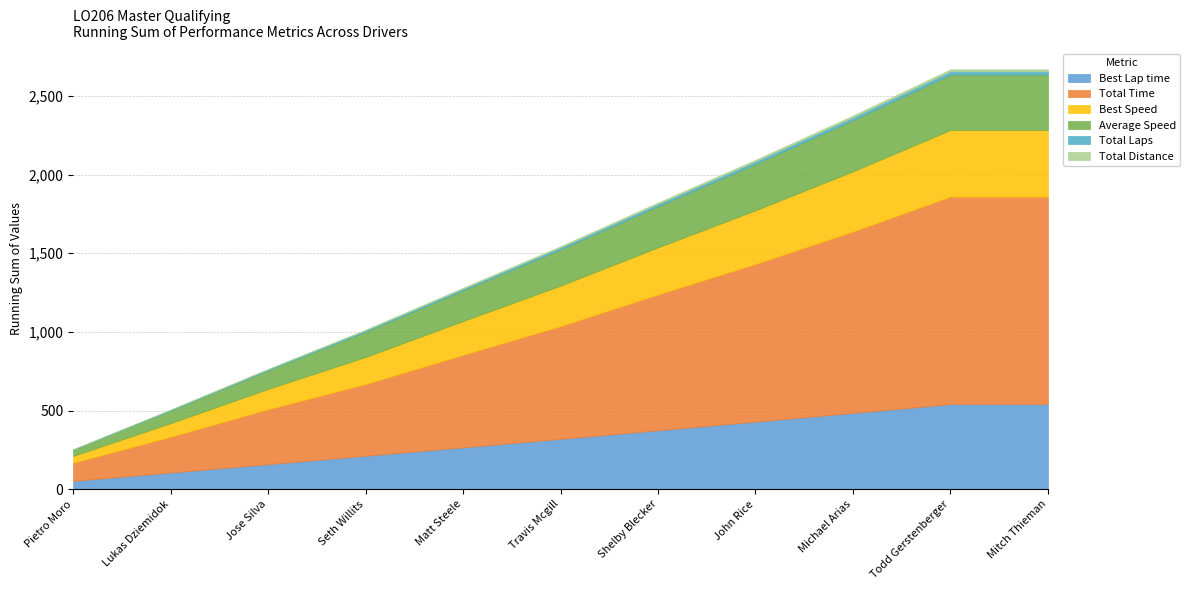

Reading left to right, list all the values displayed in this chart.

Best Lap time: Pietro Moro=52.7	Lukas Dziemidok=53.1	Jose Silva=53.3	Seth Willits=53.4	Matt Steele=53.6	Travis Mcgill=53.7	Shelby Blecker=54.9	John Rice=54.9	Michael Arias=55.2	Todd Gerstenberger=56.1	Mitch Thieman=0.0
Total Time: Pietro Moro=115.4	Lukas Dziemidok=112.0	Jose Silva=121.5	Seth Willits=106.8	Matt Steele=132.0	Travis Mcgill=128.8	Shelby Blecker=146.6	John Rice=139.2	Michael Arias=150.9	Todd Gerstenberger=165.8	Mitch Thieman=0.0
Best Speed: Pietro Moro=43.5	Lukas Dziemidok=43.1	Jose Silva=43.0	Seth Willits=42.9	Matt Steele=42.7	Travis Mcgill=42.6	Shelby Blecker=41.7	John Rice=41.7	Michael Arias=41.5	Todd Gerstenberger=40.8	Mitch Thieman=0.0
Average Speed: Pietro Moro=39.7	Lukas Dziemidok=40.9	Jose Silva=37.7	Seth Willits=42.9	Matt Steele=34.7	Travis Mcgill=35.5	Shelby Blecker=31.2	John Rice=32.9	Michael Arias=30.3	Todd Gerstenberger=27.6	Mitch Thieman=0.0
Total Laps: Pietro Moro=2.0	Lukas Dziemidok=2.0	Jose Silva=2.0	Seth Willits=2.0	Matt Steele=2.0	Travis Mcgill=2.0	Shelby Blecker=2.0	John Rice=2.0	Michael Arias=2.0	Todd Gerstenberger=2.0	Mitch Thieman=0.0
Total Distance: Pietro Moro=1.3	Lukas Dziemidok=1.3	Jose Silva=1.3	Seth Willits=1.3	Matt Steele=1.3	Travis Mcgill=1.3	Shelby Blecker=1.3	John Rice=1.3	Michael Arias=1.3	Todd Gerstenberger=1.3	Mitch Thieman=0.0